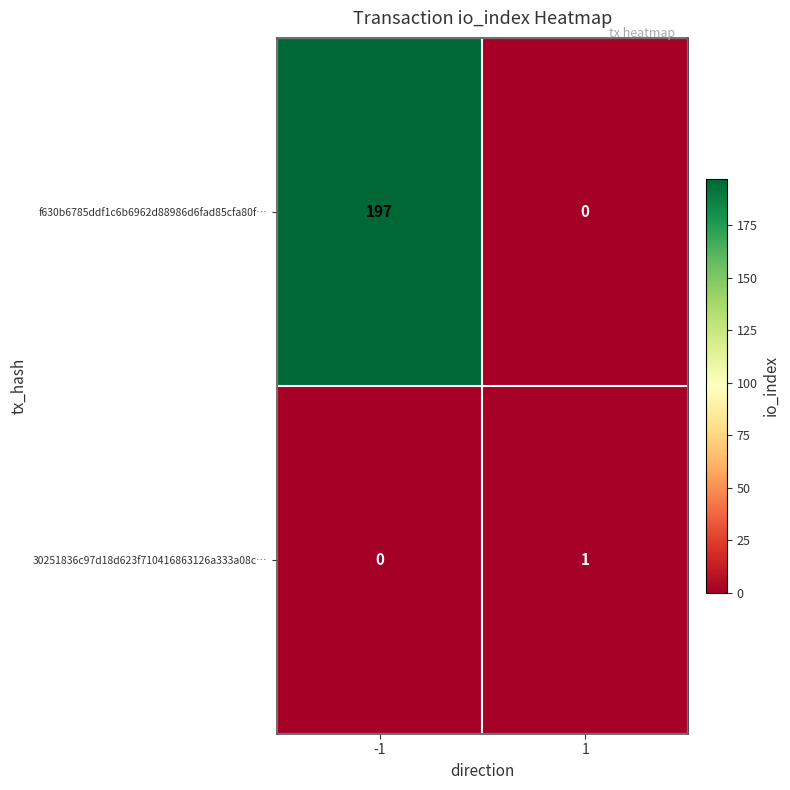

List the series in order of their peak value, highest first.

f630b6785ddf1c6b6962d88986d6fad85cfa80f…, 30251836c97d18d623f710416863126a333a08c…